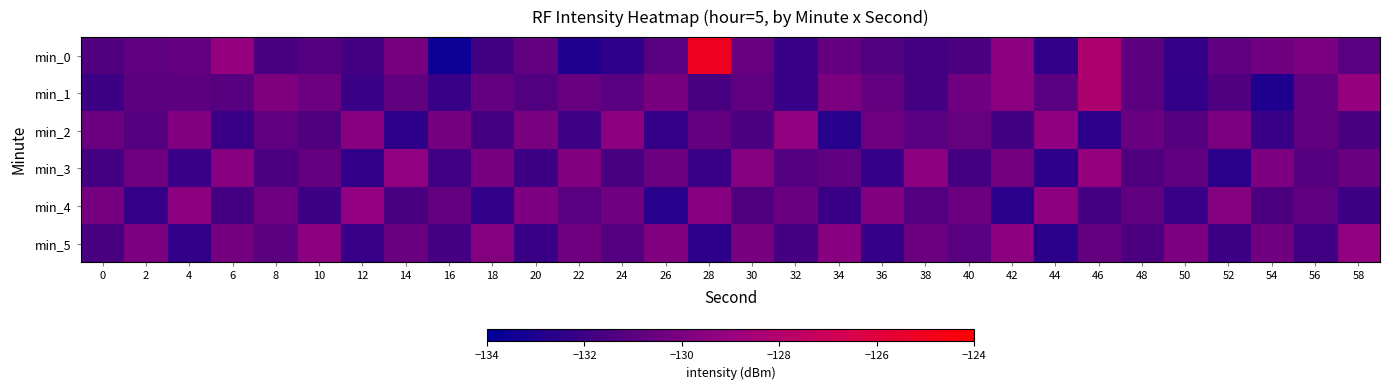

Which category has the lowest value across all series?

16